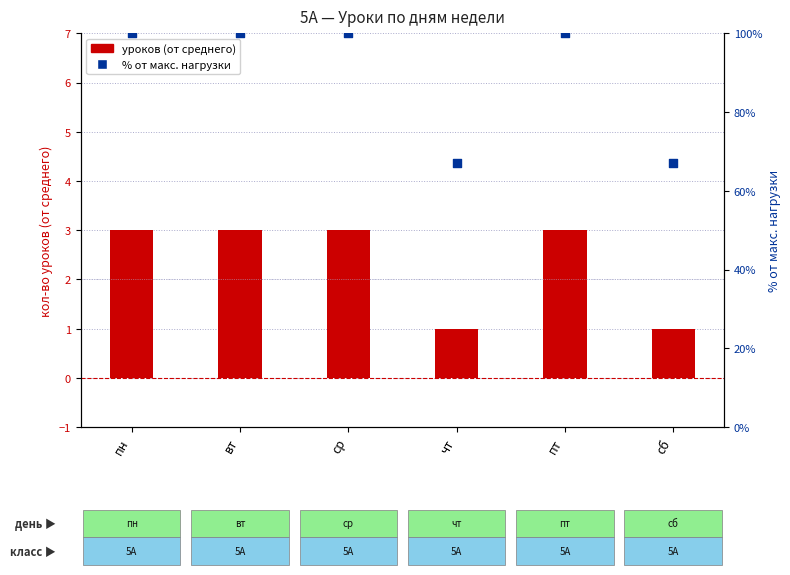

What are all the series names shown in the legend?

уроков (от среднего), % от макс. нагрузки